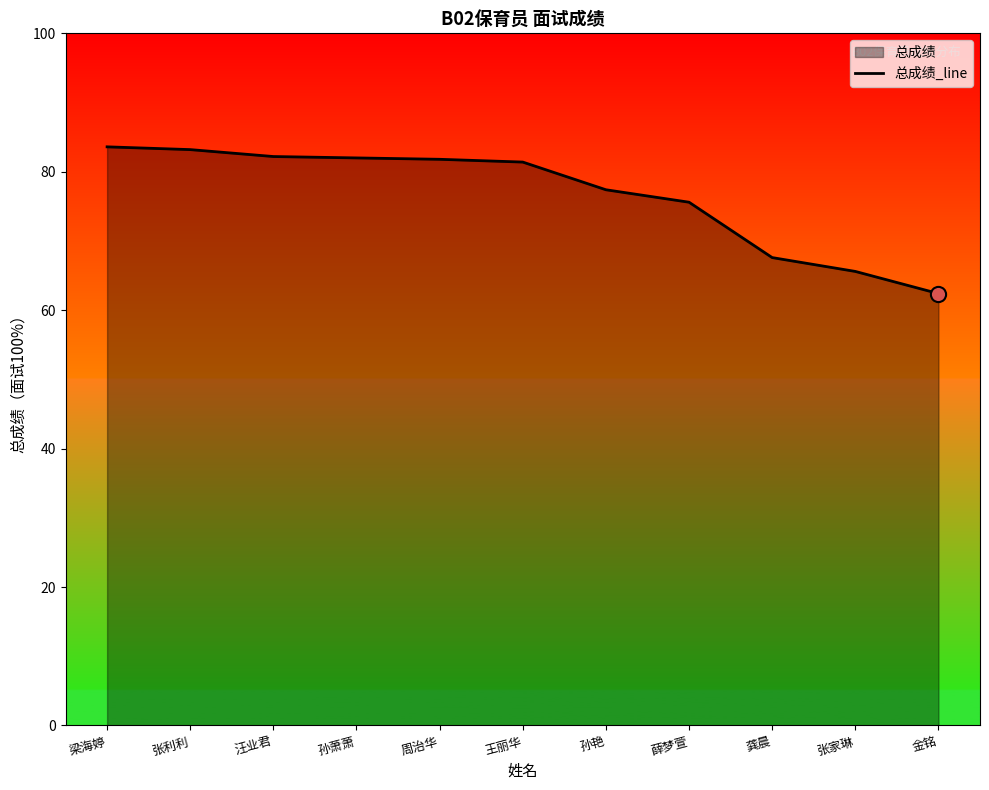

What is the change in value from 周治华 to 孙艳?

-4.4